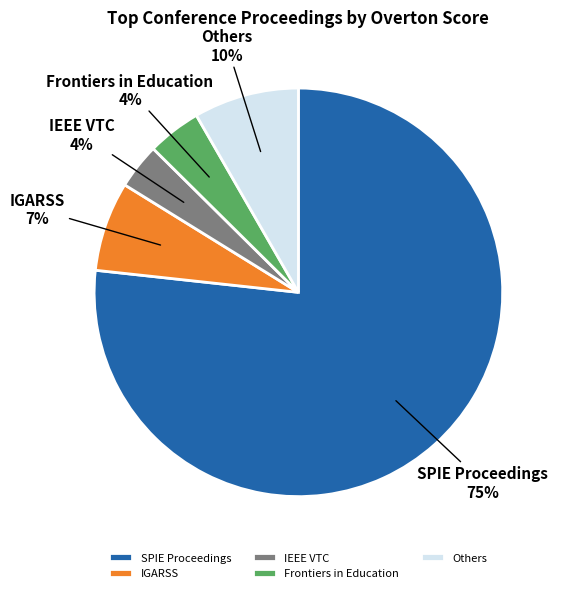

Does any single category account for the majority?

Yes